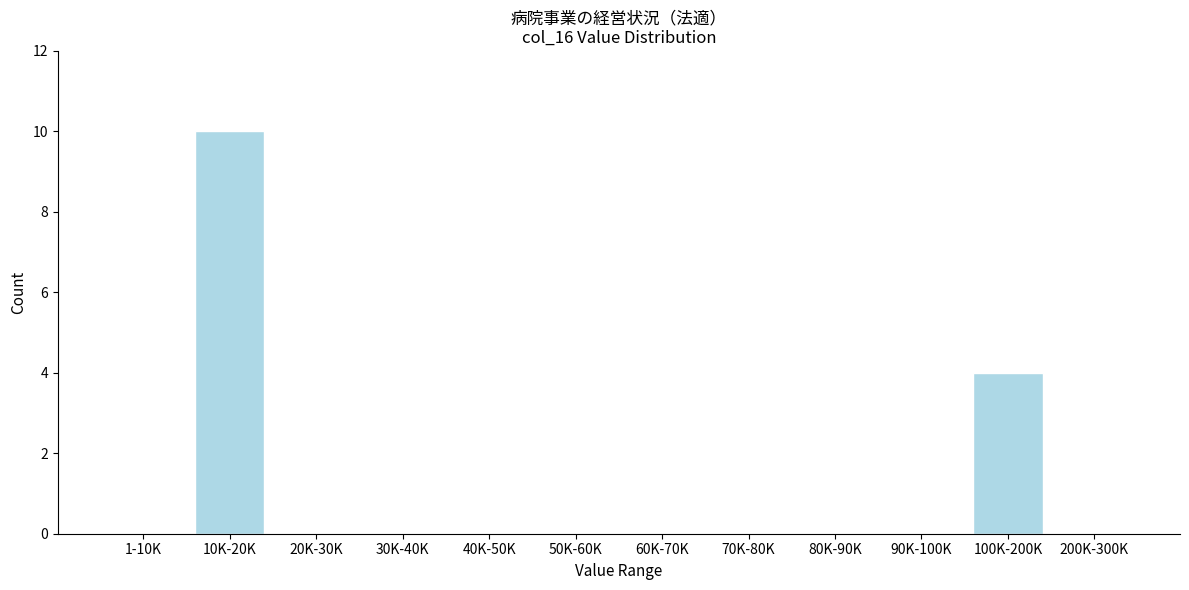

Reading right to left, transcribe all the data shown in this chart.

200K-300K=0	100K-200K=4	90K-100K=0	80K-90K=0	70K-80K=0	60K-70K=0	50K-60K=0	40K-50K=0	30K-40K=0	20K-30K=0	10K-20K=10	1-10K=0